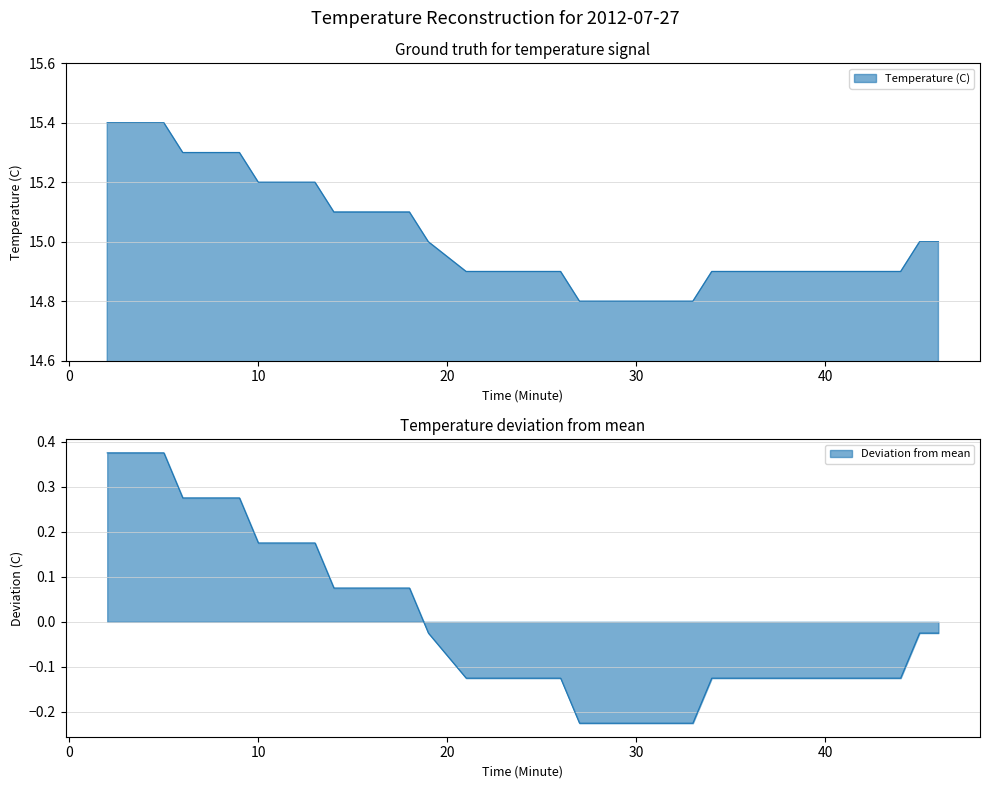

Which label corresponds to the largest value in the chart?

2